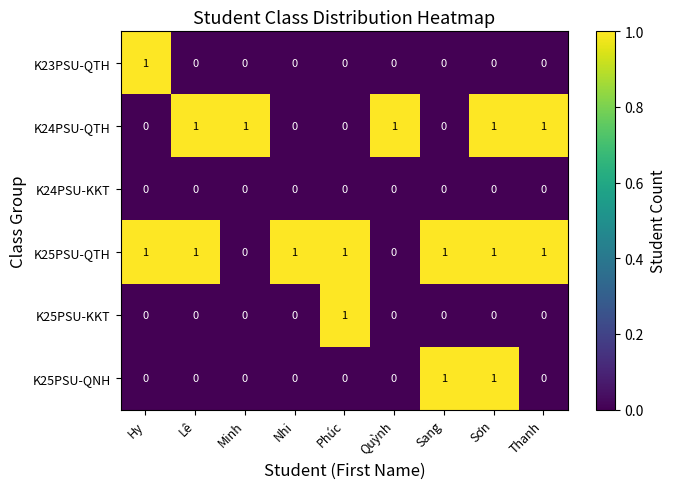

The value of K25PSU-QTH at Hy is 1. True or false?

True